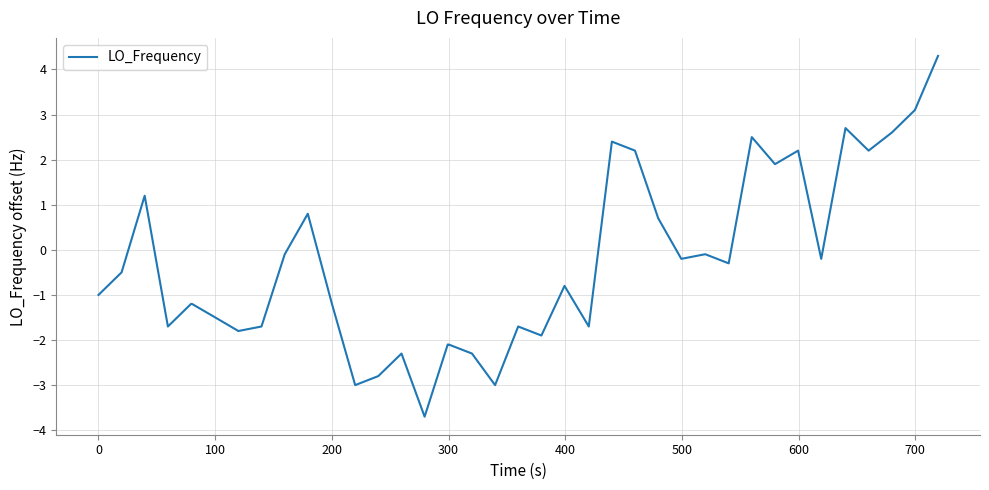

How many distinct data groups are displayed?

1